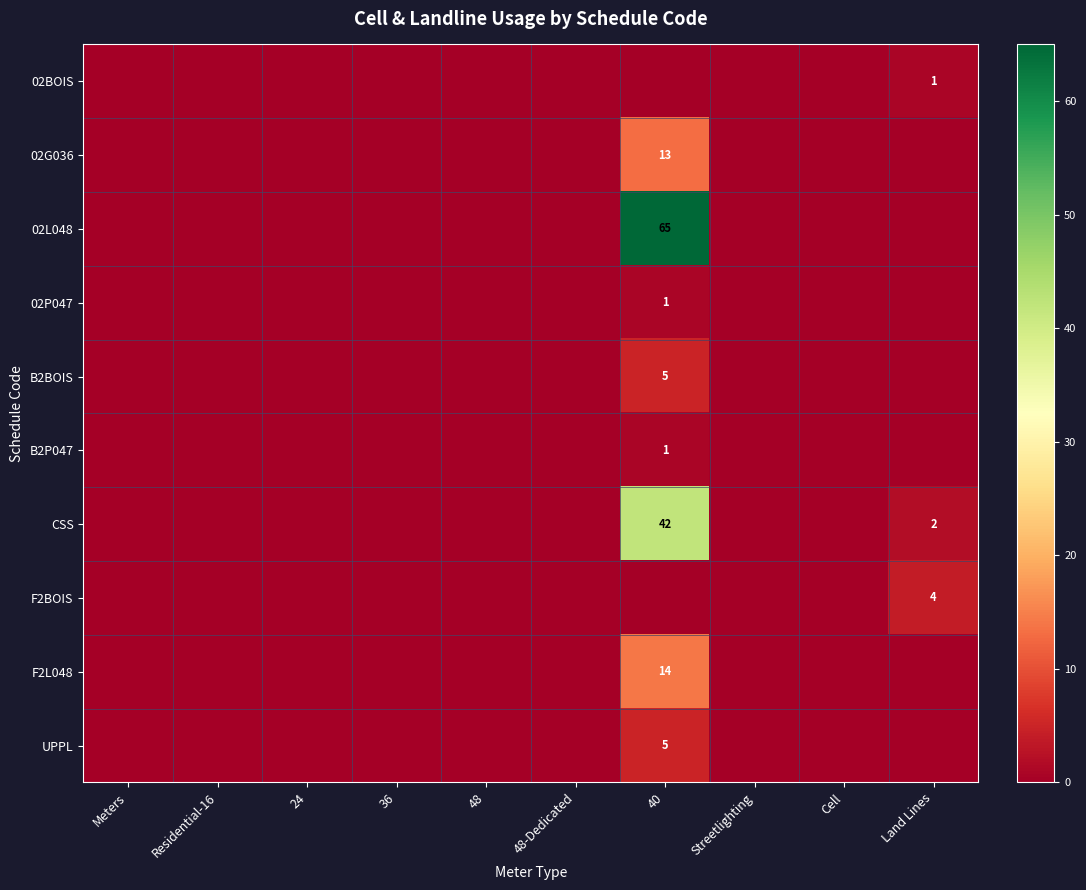

True or false: CSS has a value of 2 at Land Lines.

True